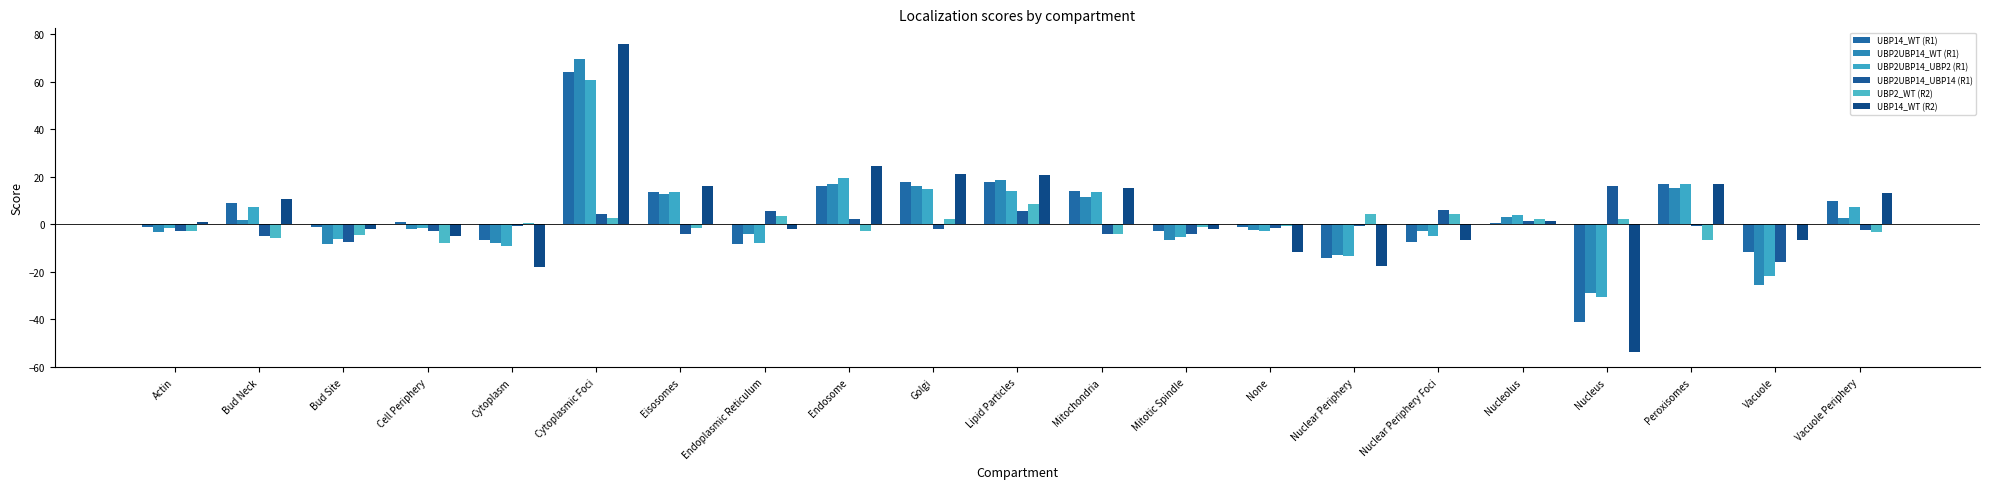

Reading left to right, list all the values displayed in this chart.

UBP14_WT (R1): Actin=-1.0	Bud Neck=9.1	Bud Site=-1.4	Cell Periphery=0.8	Cytoplasm=-6.6	Cytoplasmic Foci=64.0	Eisosomes=13.5	Endoplasmic Reticulum=-8.2	Endosome=16.0	Golgi=17.8	Lipid Particles=17.7	Mitochondria=13.8	Mitotic Spindle=-2.7	None=-1.1	Nuclear Periphery=-14.2	Nuclear Periphery Foci=-7.4	Nucleolus=0.5	Nucleus=-41.3	Peroxisomes=17.1	Vacuole=-11.6	Vacuole Periphery=9.7
UBP2UBP14_WT (R1): Actin=-3.1	Bud Neck=1.6	Bud Site=-8.3	Cell Periphery=-2.1	Cytoplasm=-8.0	Cytoplasmic Foci=69.3	Eisosomes=12.9	Endoplasmic Reticulum=-4.3	Endosome=16.8	Golgi=15.9	Lipid Particles=18.4	Mitochondria=11.3	Mitotic Spindle=-6.7	None=-2.5	Nuclear Periphery=-12.9	Nuclear Periphery Foci=-3.0	Nucleolus=3.0	Nucleus=-28.8	Peroxisomes=15.4	Vacuole=-25.7	Vacuole Periphery=2.5
UBP2UBP14_UBP2 (R1): Actin=-1.6	Bud Neck=7.3	Bud Site=-6.1	Cell Periphery=-1.5	Cytoplasm=-9.0	Cytoplasmic Foci=60.8	Eisosomes=13.4	Endoplasmic Reticulum=-7.7	Endosome=19.4	Golgi=14.9	Lipid Particles=14.0	Mitochondria=13.8	Mitotic Spindle=-5.5	None=-2.9	Nuclear Periphery=-13.2	Nuclear Periphery Foci=-4.8	Nucleolus=4.0	Nucleus=-30.5	Peroxisomes=16.9	Vacuole=-21.8	Vacuole Periphery=7.1
UBP2UBP14_UBP14 (R1): Actin=-2.9	Bud Neck=-4.8	Bud Site=-7.4	Cell Periphery=-2.7	Cytoplasm=-0.9	Cytoplasmic Foci=4.5	Eisosomes=-3.9	Endoplasmic Reticulum=5.7	Endosome=2.1	Golgi=-2.2	Lipid Particles=5.4	Mitochondria=-4.1	Mitotic Spindle=-4.0	None=-1.7	Nuclear Periphery=-0.7	Nuclear Periphery Foci=6.0	Nucleolus=1.3	Nucleus=15.9	Peroxisomes=-0.5	Vacuole=-16.0	Vacuole Periphery=-2.5
UBP2_WT (R2): Actin=-2.8	Bud Neck=-5.6	Bud Site=-4.7	Cell Periphery=-8.0	Cytoplasm=0.6	Cytoplasmic Foci=2.6	Eisosomes=-1.5	Endoplasmic Reticulum=3.3	Endosome=-2.8	Golgi=2.3	Lipid Particles=8.3	Mitochondria=-4.0	Mitotic Spindle=-1.1	None=-0.8	Nuclear Periphery=4.4	Nuclear Periphery Foci=4.3	Nucleolus=2.1	Nucleus=2.0	Peroxisomes=-6.6	Vacuole=0.1	Vacuole Periphery=-3.3
UBP14_WT (R2): Actin=0.9	Bud Neck=10.6	Bud Site=-2.1	Cell Periphery=-5.1	Cytoplasm=-18.0	Cytoplasmic Foci=75.9	Eisosomes=16.0	Endoplasmic Reticulum=-1.9	Endosome=24.7	Golgi=20.9	Lipid Particles=20.8	Mitochondria=15.1	Mitotic Spindle=-2.0	None=-11.7	Nuclear Periphery=-17.4	Nuclear Periphery Foci=-6.5	Nucleolus=1.4	Nucleus=-53.7	Peroxisomes=17.1	Vacuole=-6.6	Vacuole Periphery=13.2